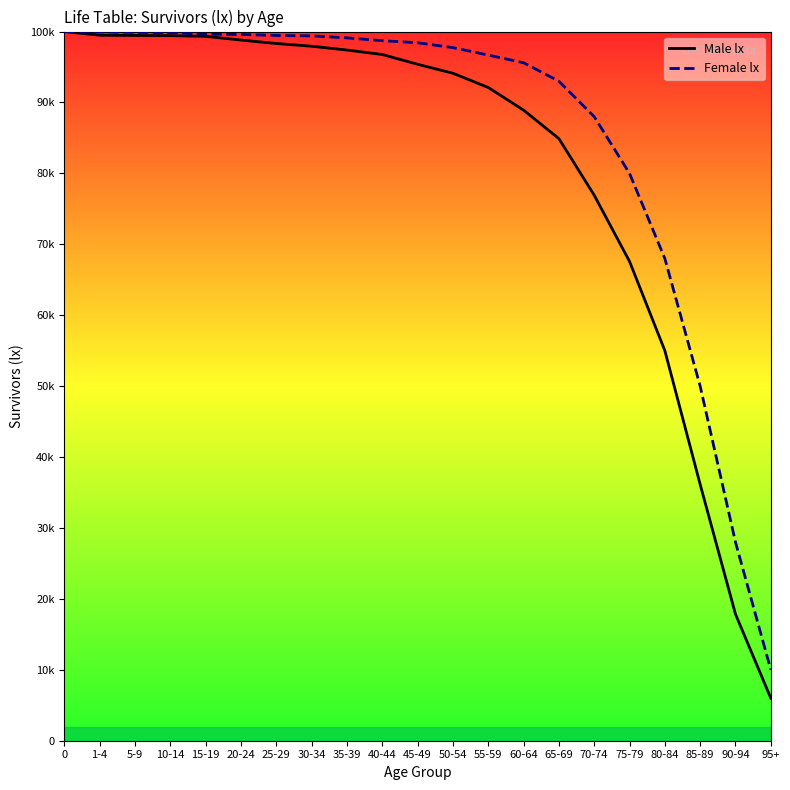

The Female lx series shows 97738 at 50-54. True or false?

True